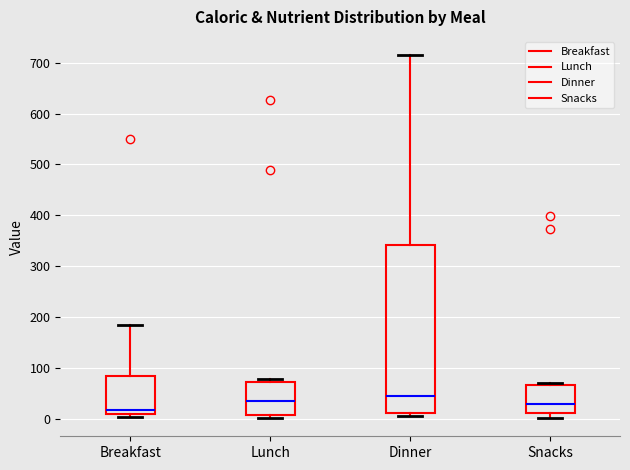

Reading left to right, transcribe this box plot: for each box, give where its median line is, the range the box spans, and where its two whiskers end, as read against the y-axis. The values are not printed on the chart, so give them approximately, as read against the axis.

Breakfast: median 20, box 10 to 80, whiskers 0 to 180
Lunch: median 30, box 10 to 70, whiskers 0 to 80
Dinner: median 40, box 10 to 340, whiskers 0 to 720
Snacks: median 30, box 10 to 70, whiskers 0 to 70 (just above the box's upper edge)